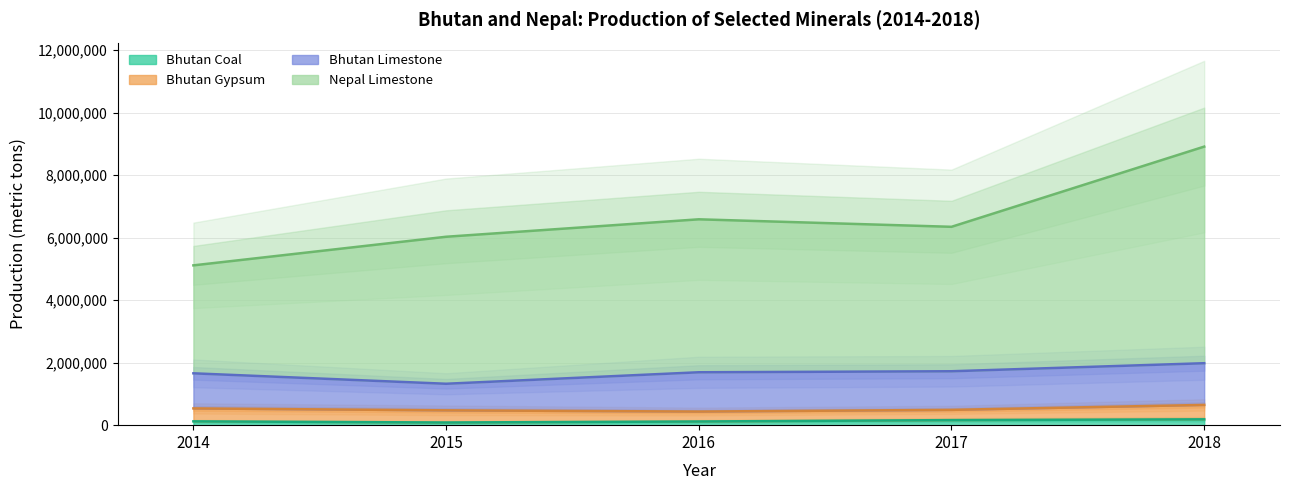

What is the difference between the maximum and second lowest values in the Bhutan Coal series?

69041